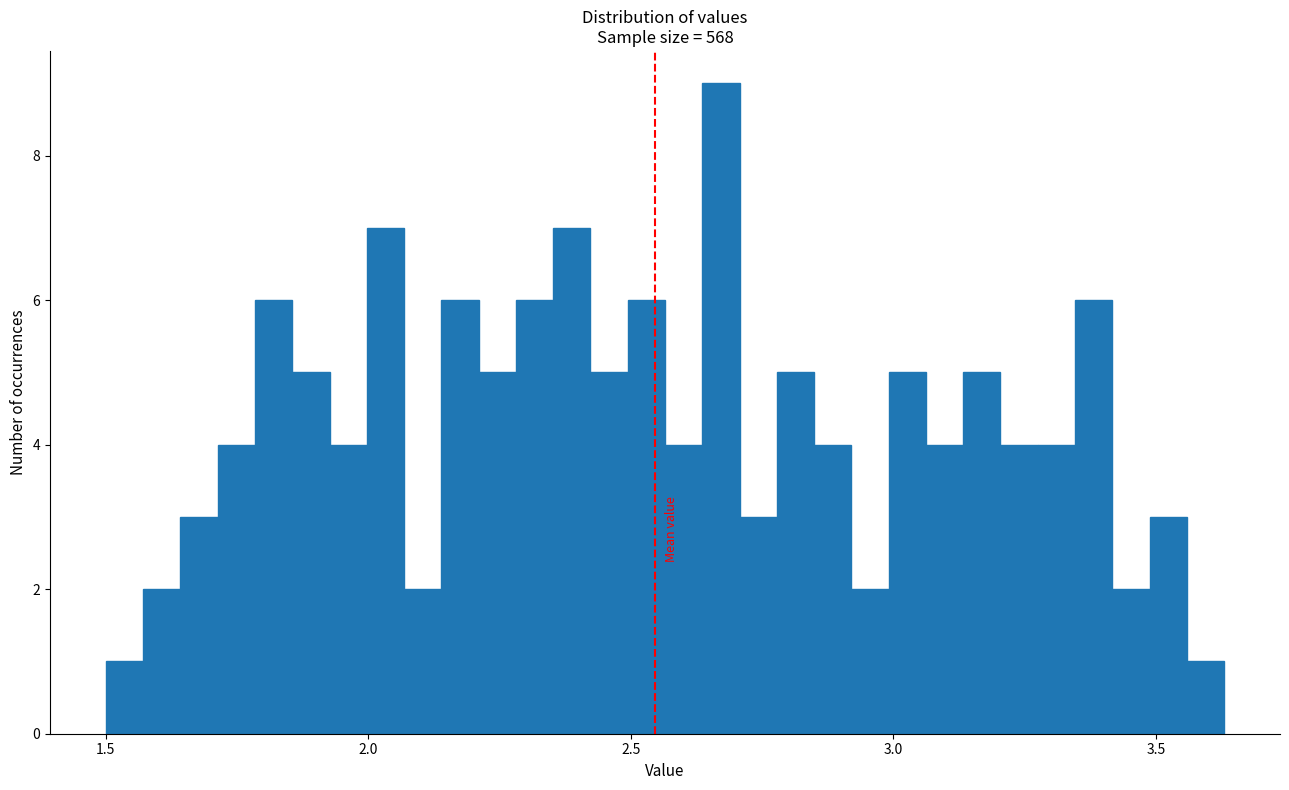

Around what value on the x-axis is the tallest bar? Give the approximate position of its centre, as read against the axis.

2.65